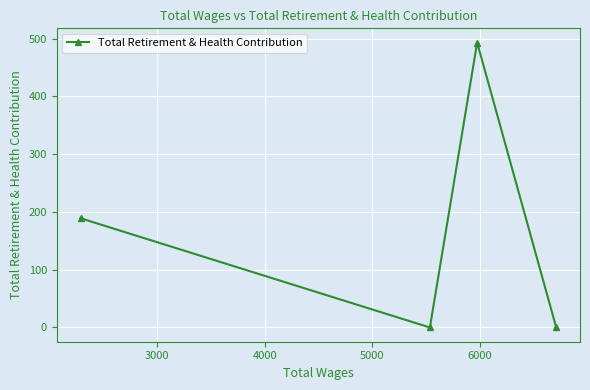

How many lines are shown in the chart?

1